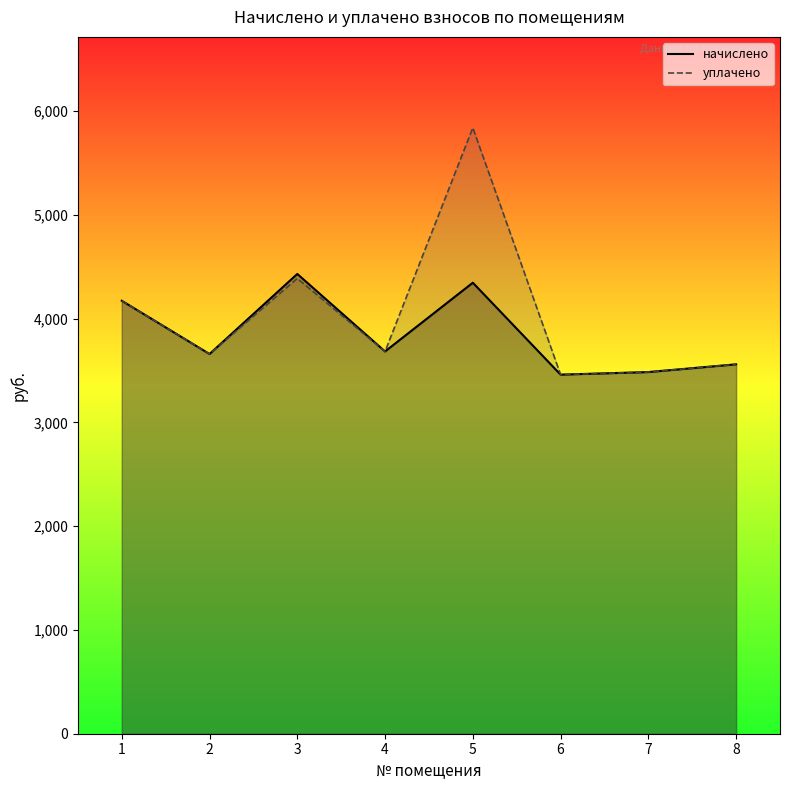

At 1, list the series in order from largest to smallest.

начислено, уплачено